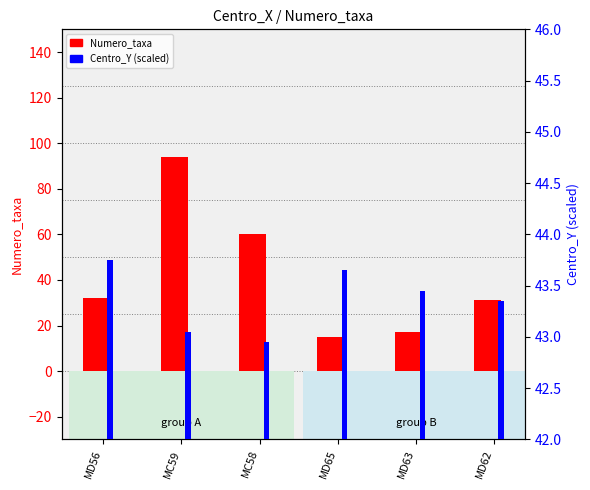

Reading right to left, list all the values displayed in this chart.

Numero_taxa: MD62=31.0	MD63=17.0	MD65=15.0	MC58=60.0	MC59=94.0	MD56=32.0
Centro_Y (scaled): MD62=43.4	MD63=43.5	MD65=43.6	MC58=43.0	MC59=43.0	MD56=43.8